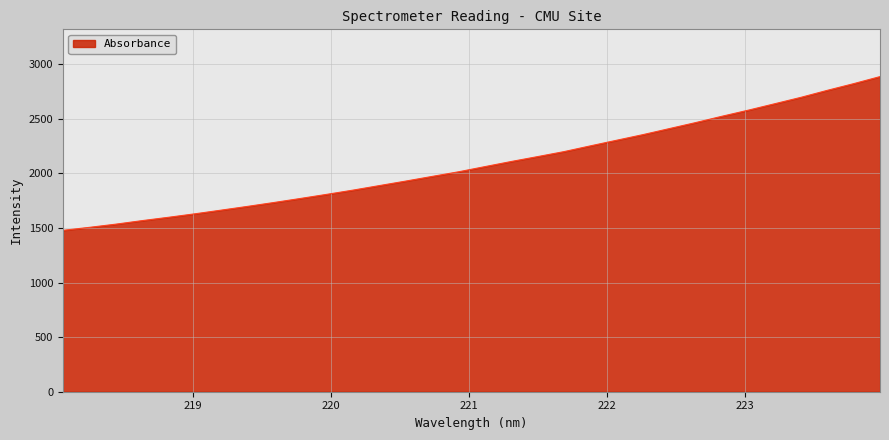

What is the maximum value shown in the chart?

2886.8